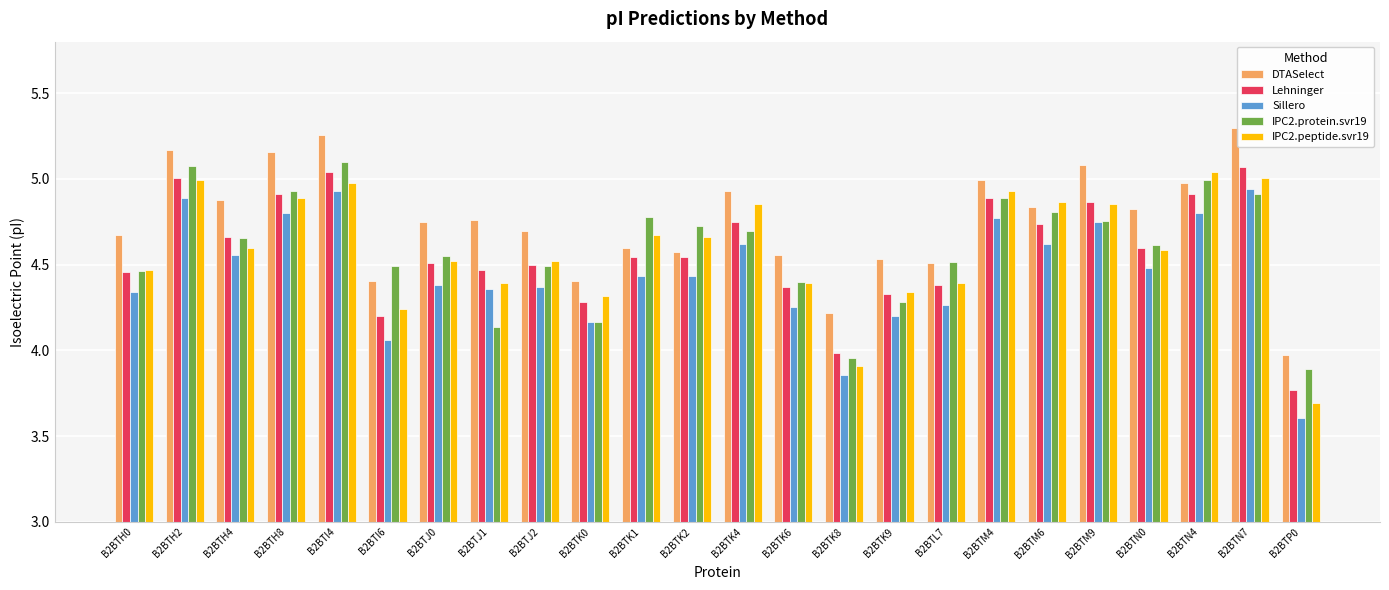

Between B2BTH0 and B2BTN0, which series saw the biggest shift?

IPC2.protein.svr19